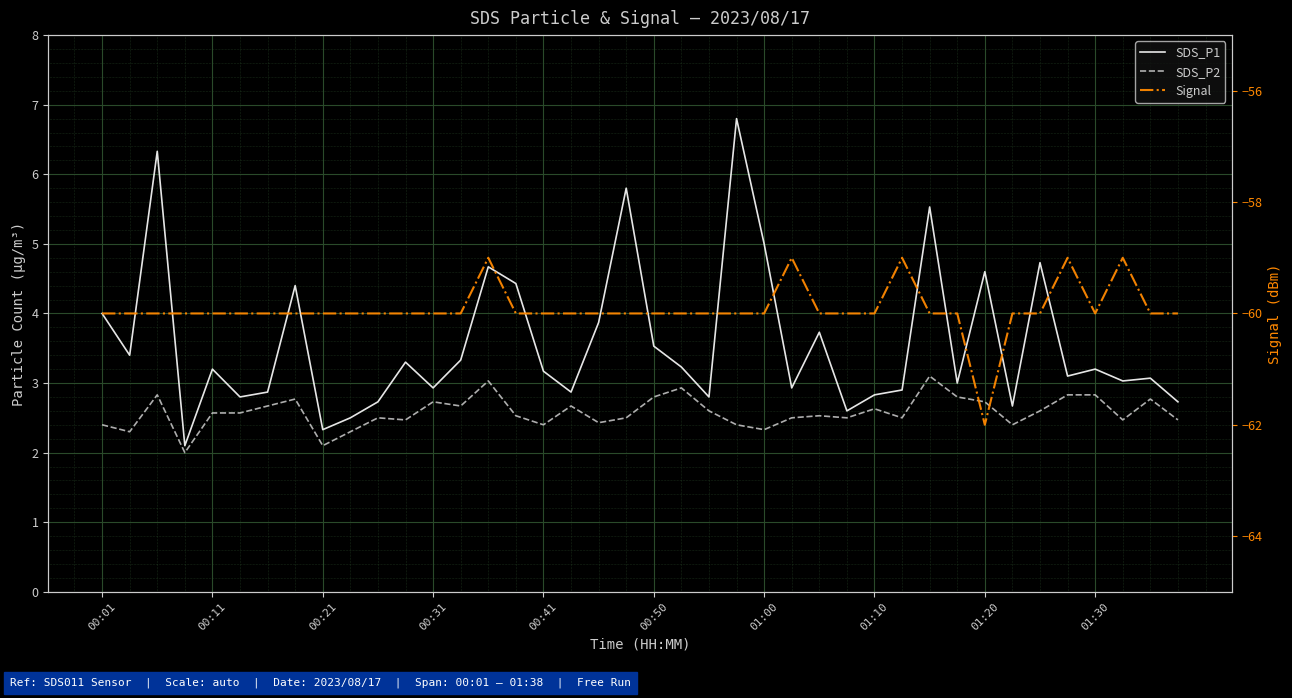

True or false: SDS_P1 and Signal cross at least once.

False